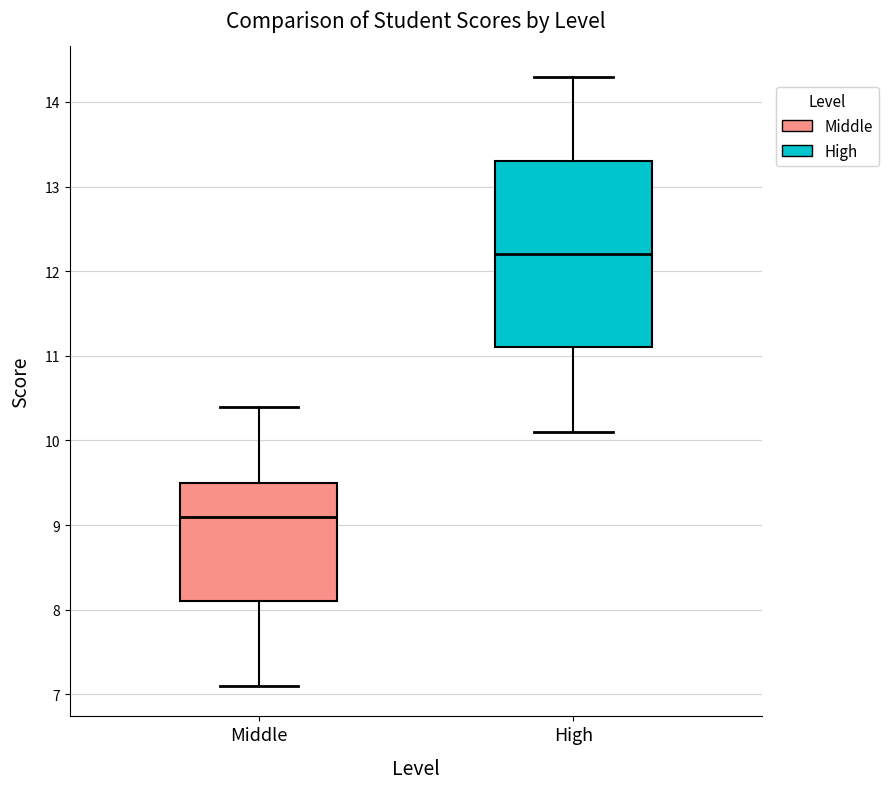

Reading left to right, read every box against the y-axis: the position of its median line, the range the box covers, and the ends of its whiskers. The values are not printed on the chart, so give them approximately, as read against the axis.

Middle: median 9.1, box 8.1 to 9.5, whiskers 7.1 to 10.4
High: median 12.2, box 11.1 to 13.3, whiskers 10.1 to 14.3